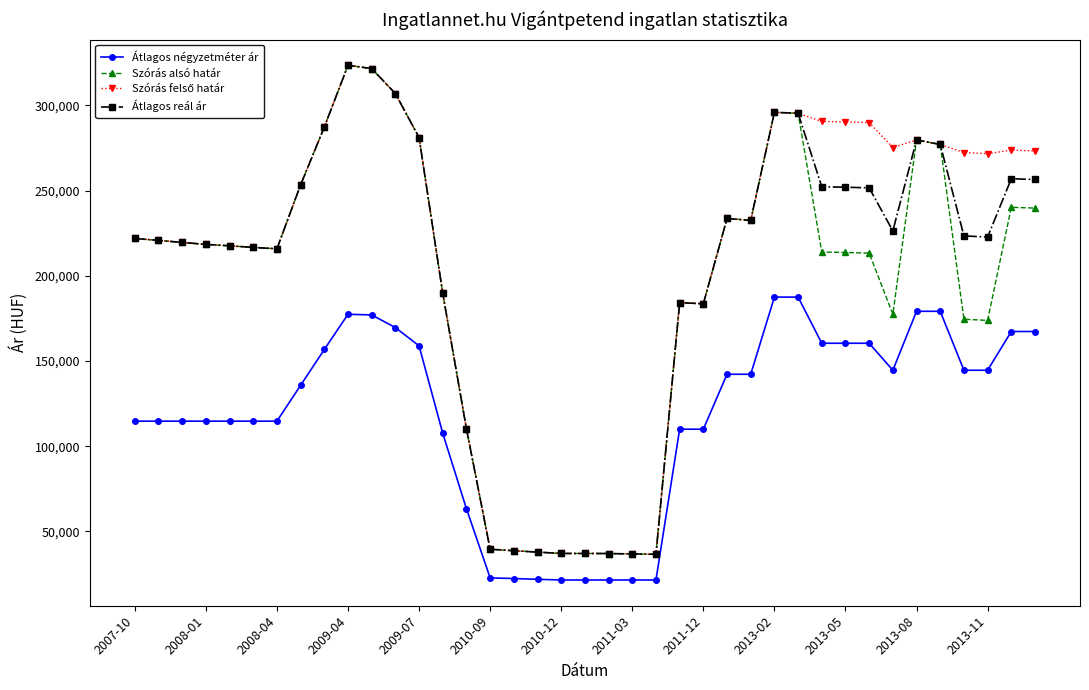

Is this an area chart (filled region under the line)?

No